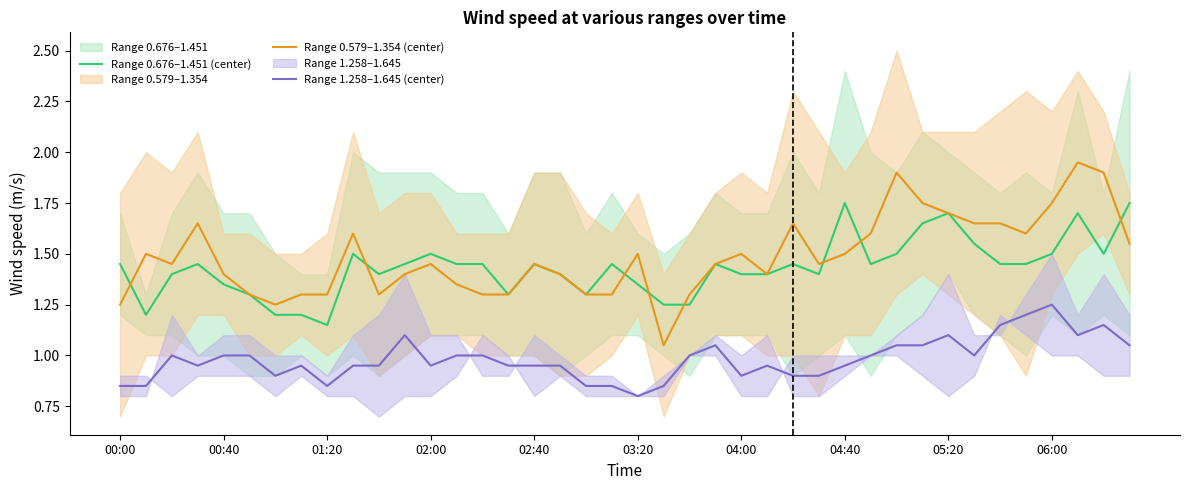

True or false: Range 1.258–1.645 (center) and Range 0.579–1.354 (center) intersect in this chart.

False